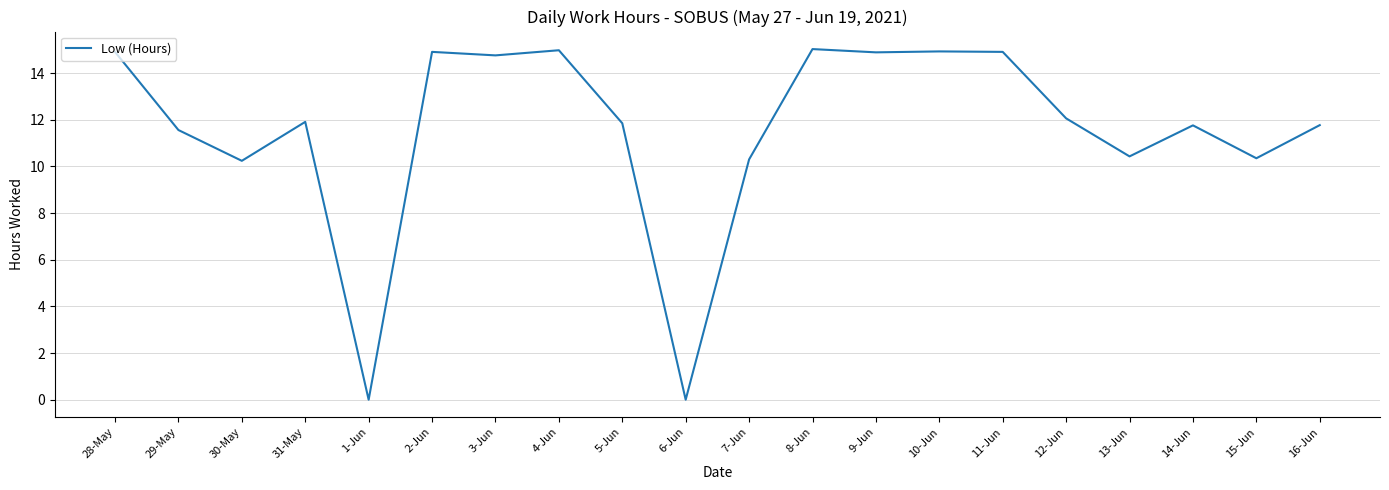

Count the number of values greater than 11.

14